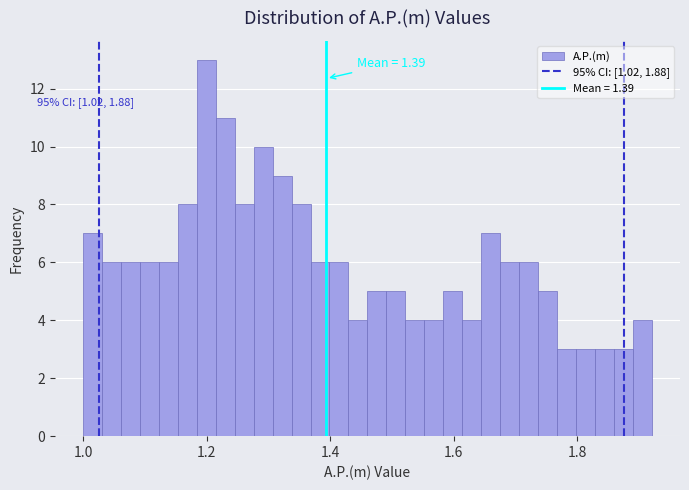

Around what value on the x-axis is the tallest bar? Give the approximate position of its centre, as read against the axis.

1.20